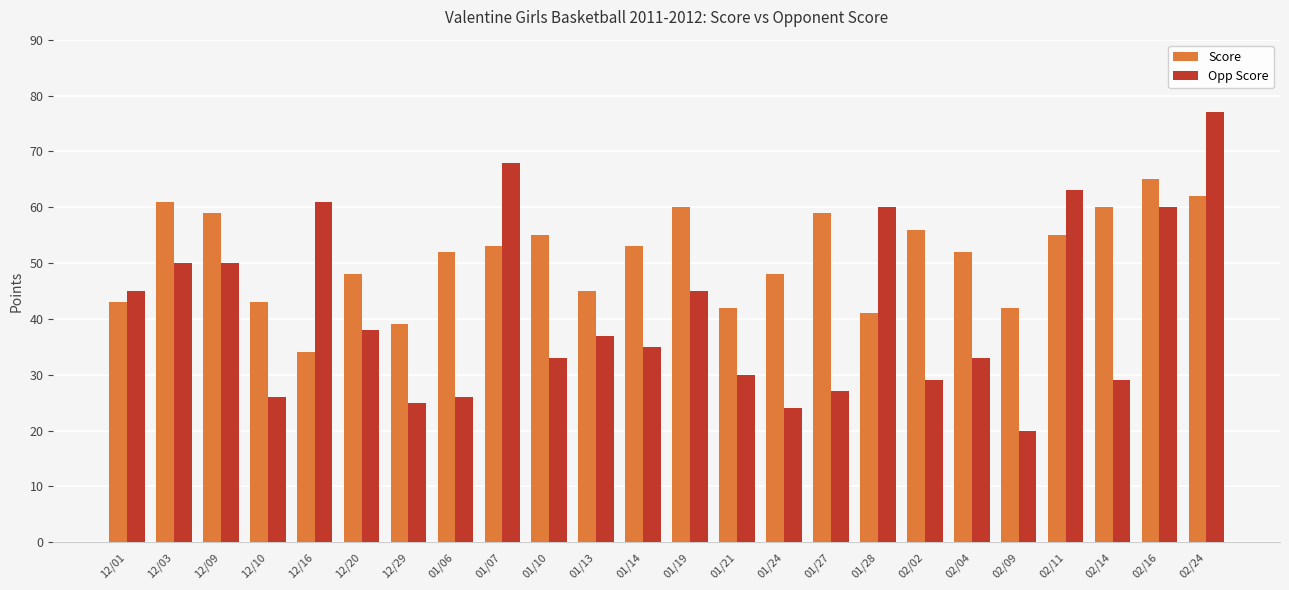

Is it true that Score equals 42 at 02/09?

True